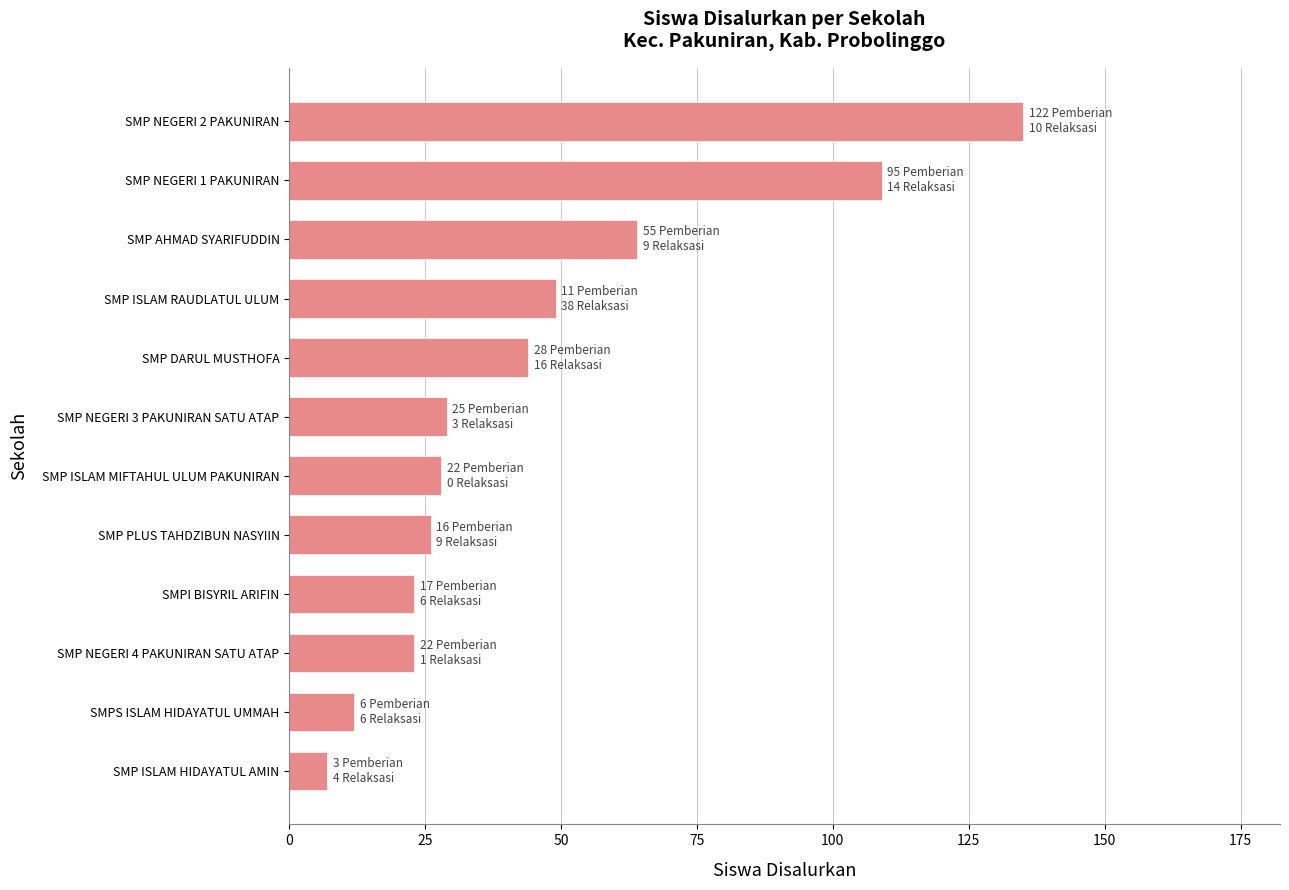

The value at SMPI BISYRIL ARIFIN is 34. True or false?

False